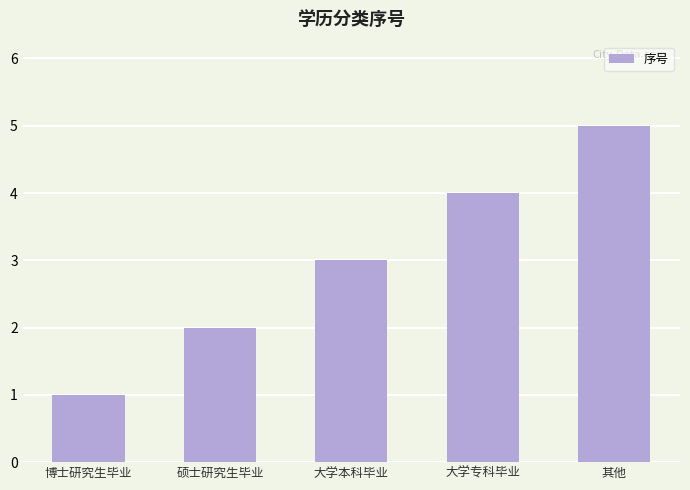

Which label corresponds to the largest value in the chart?

其他